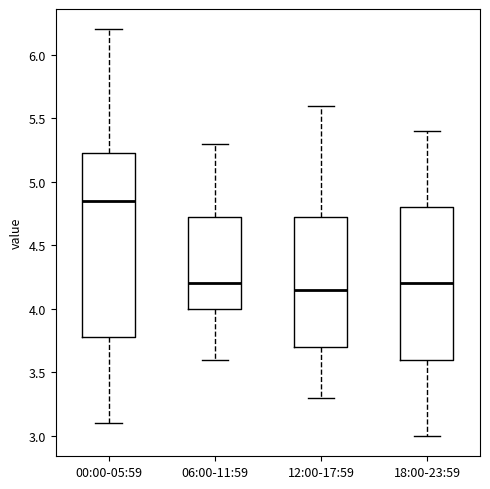

Which box has the highest median line?

00:00-05:59